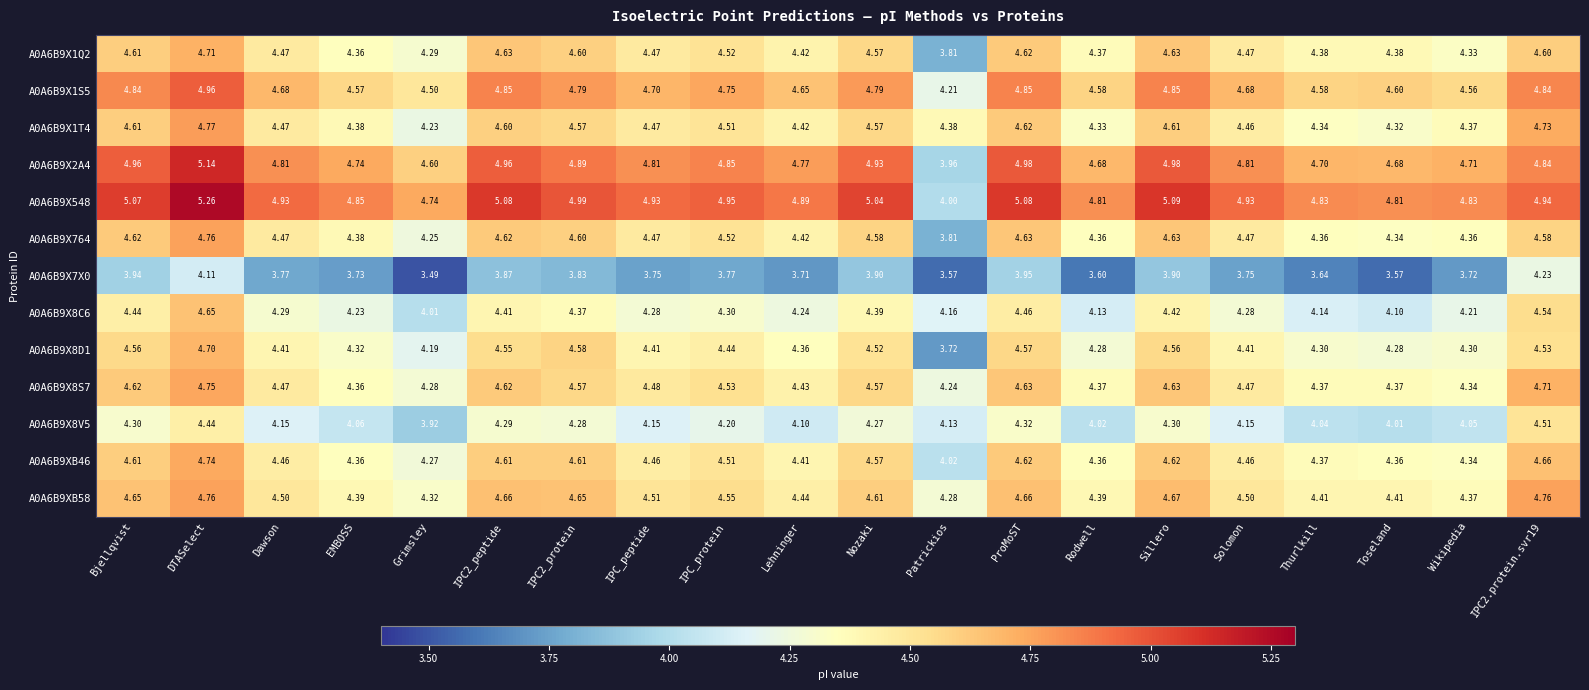

Which series has the largest range (max minus min)?

A0A6B9X548